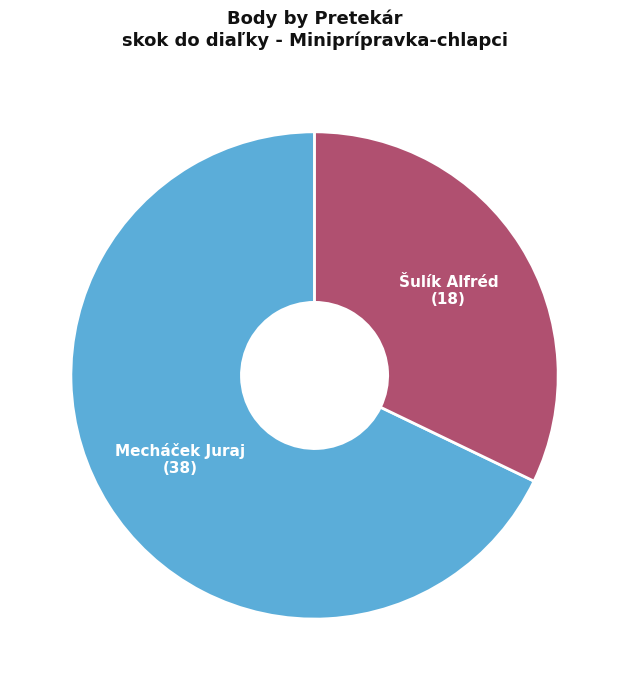

Is there a majority slice in this chart?

Yes